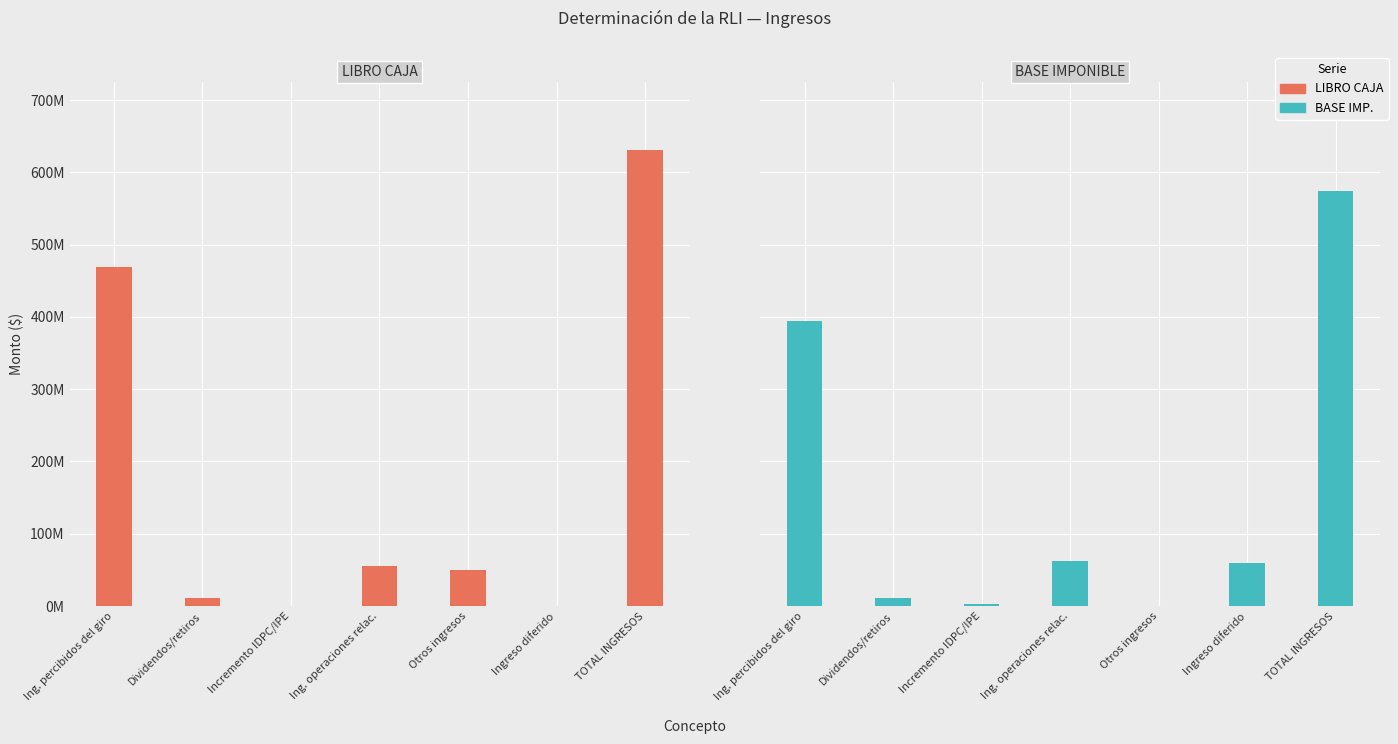

At which label is the value closest to 315450000?

Ingresos percibidos del giro